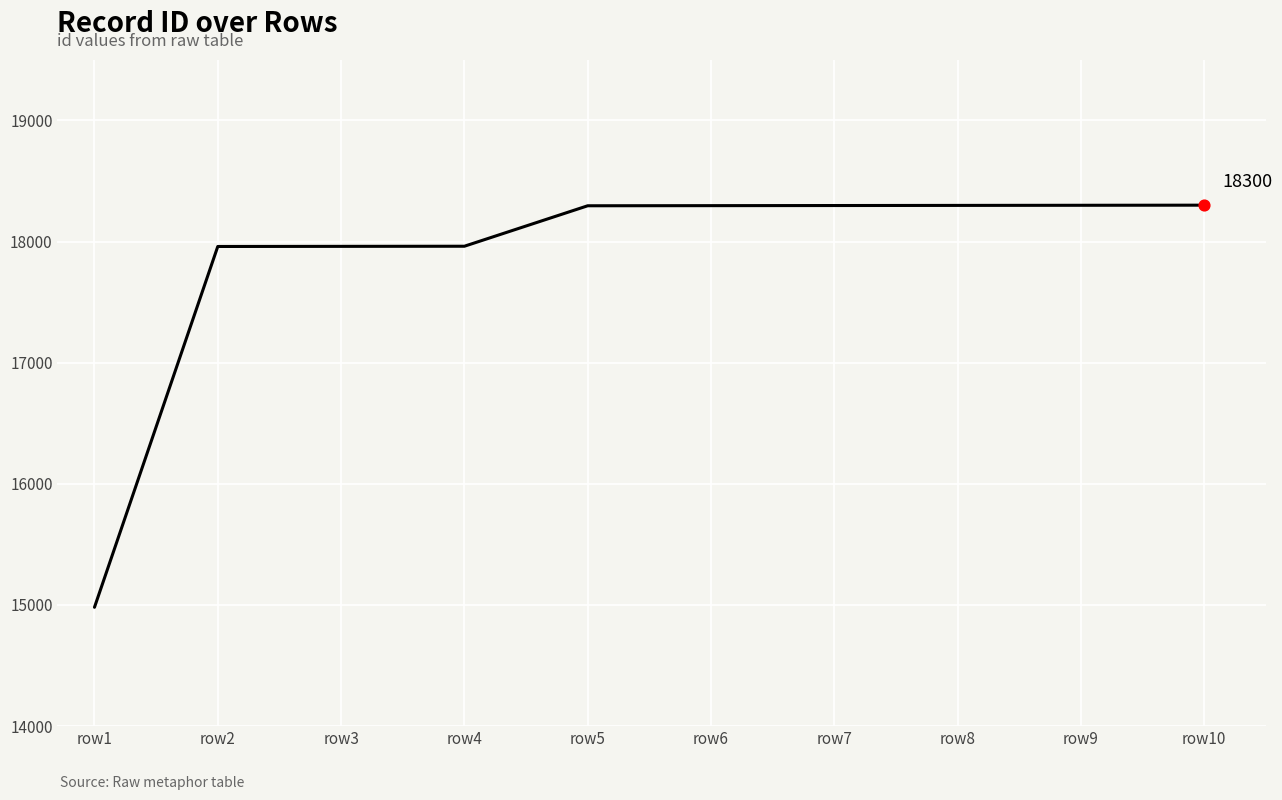

Which has a higher value, row3 or row8?

row8